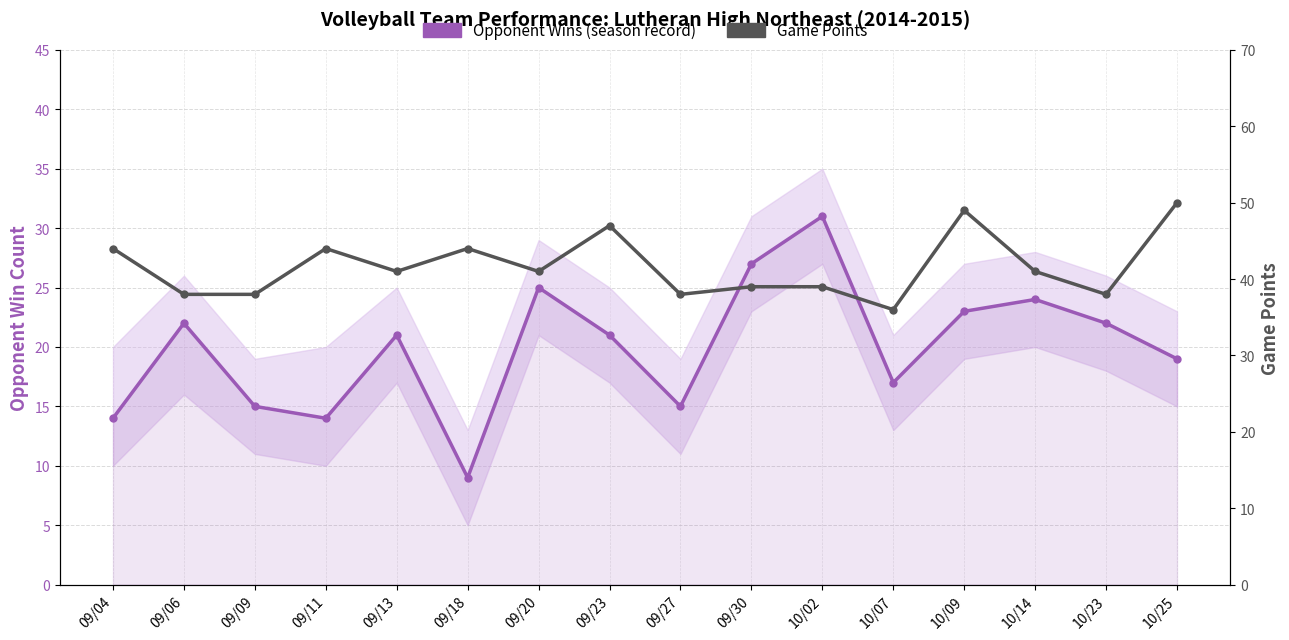

List the labels in order of Game Points value, largest first.

10/25, 10/09, 09/23, 09/04, 09/11, 09/18, 09/13, 09/20, 10/14, 09/30, 10/02, 09/06, 09/09, 09/27, 10/23, 10/07